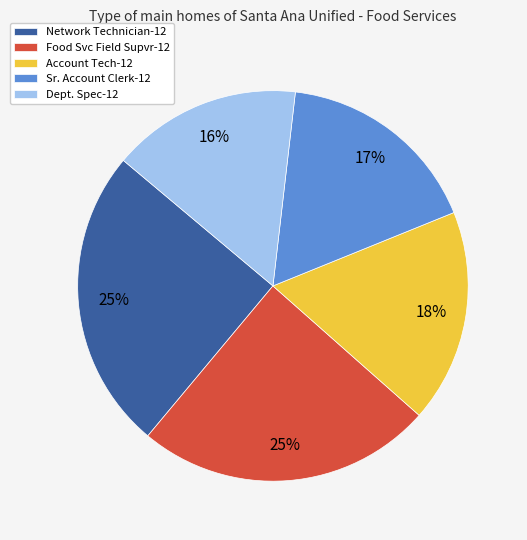

What percentage is the Network Technician-12 slice, to the nearest percent?

25%